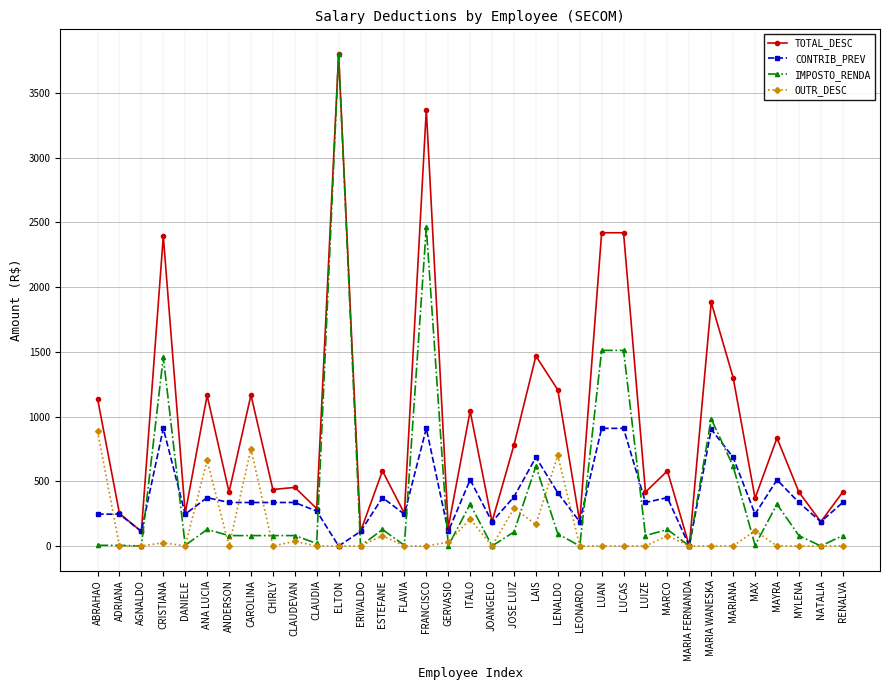

Which series ends up on top after the final intersection of OUTR_DESC and CONTRIB_PREV?

CONTRIB_PREV